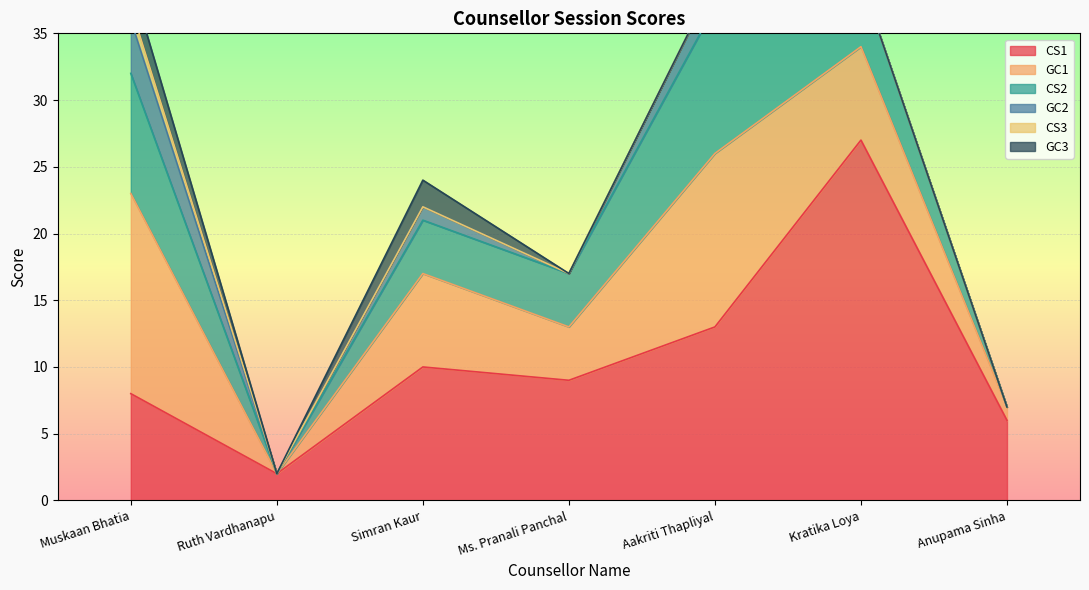

Reading left to right, list all the values displayed in this chart.

CS1: 8	2	10	9	13	27	6
GC1: 15	0	7	4	13	7	1
CS2: 9	0	4	4	11	5	0
GC2: 4	0	1	0	2	0	0
CS3: 1	0	0	0	0	0	0
GC3: 2	0	2	0	0	0	0